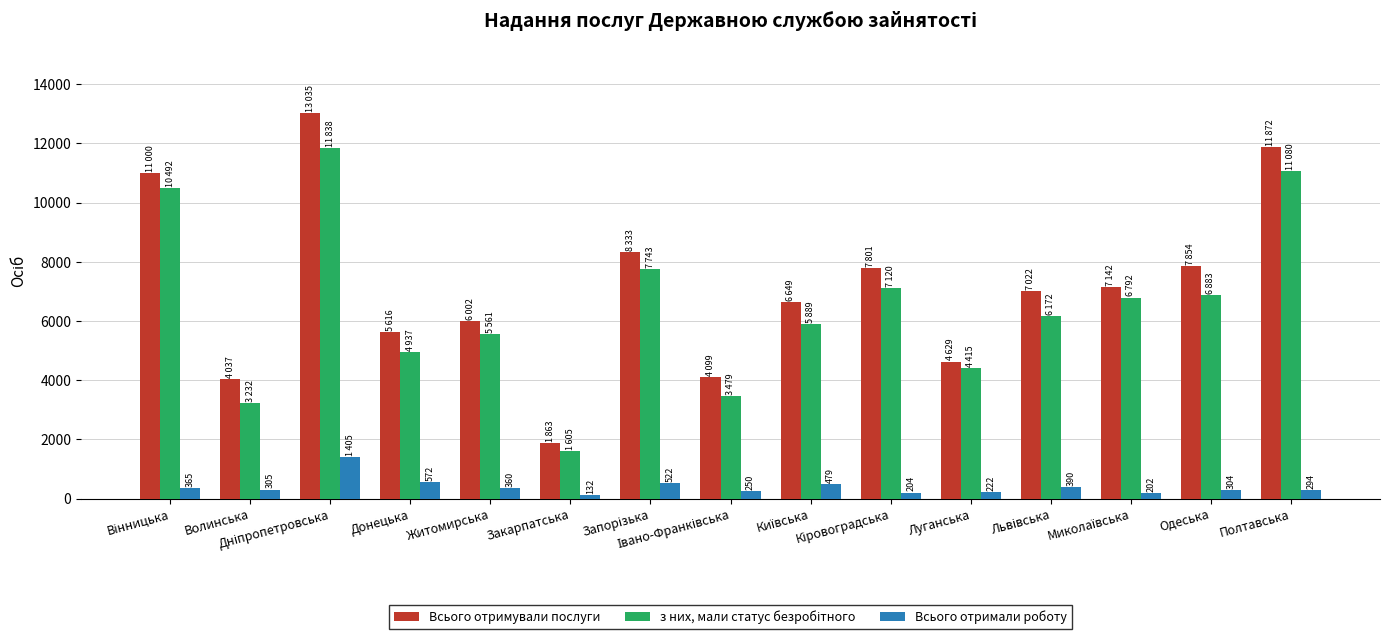

Which series has the largest range (max minus min)?

Всього отримували послуги